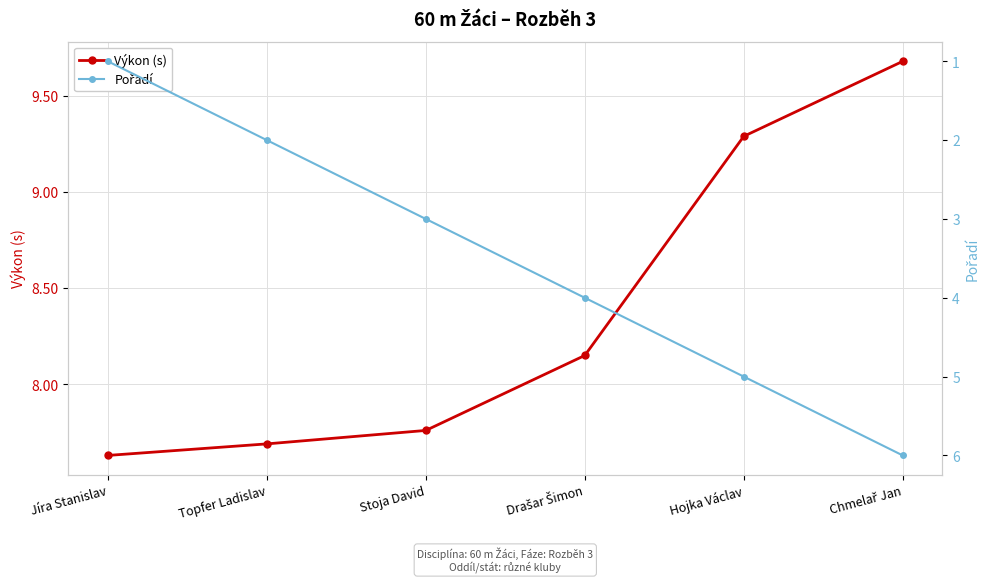

Reading left to right, list all the values displayed in this chart.

Výkon (s): Jíra Stanislav=7.6	Topfer Ladislav=7.7	Stoja David=7.8	Drašar Šimon=8.2	Hojka Václav=9.3	Chmelař Jan=9.7
Pořadí: Jíra Stanislav=1.0	Topfer Ladislav=2.0	Stoja David=3.0	Drašar Šimon=4.0	Hojka Václav=5.0	Chmelař Jan=6.0